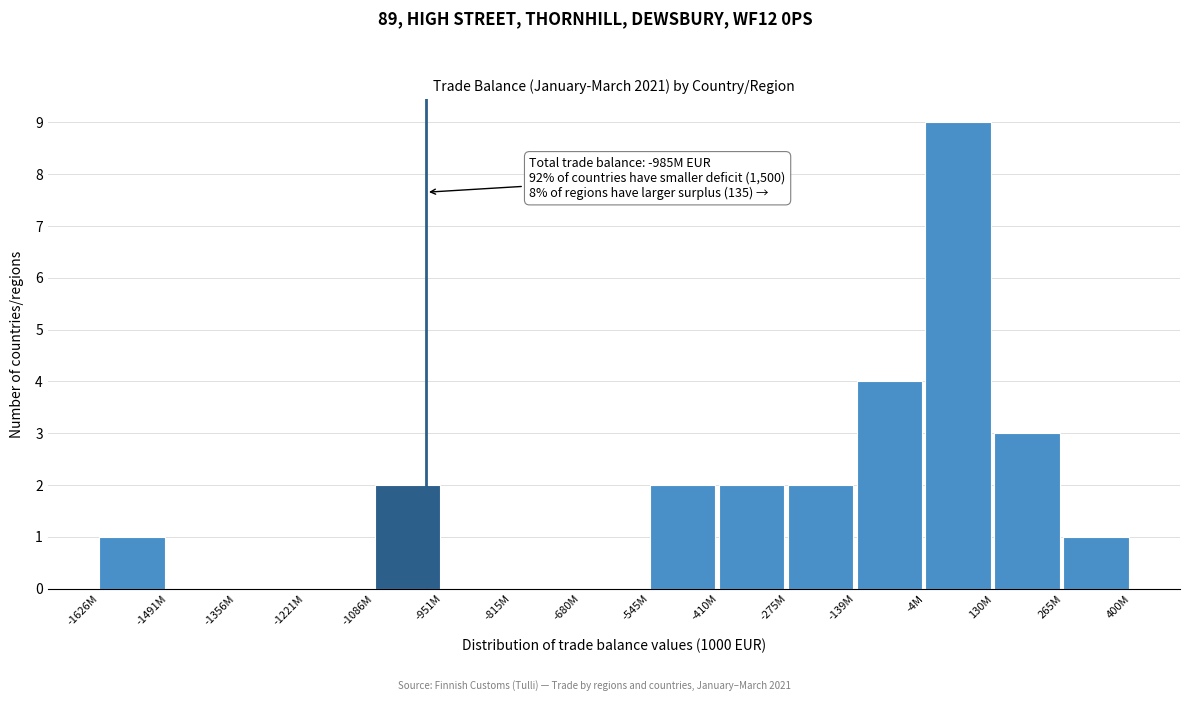

Reading left to right, list all the values displayed in this chart.

-1626M=1	-1491M=0	-1356M=0	-1221M=0	-1086M=2	-951M=0	-815M=0	-680M=0	-545M=2	-410M=2	-275M=2	-139M=4	-4M=9	130M=3	265M=1